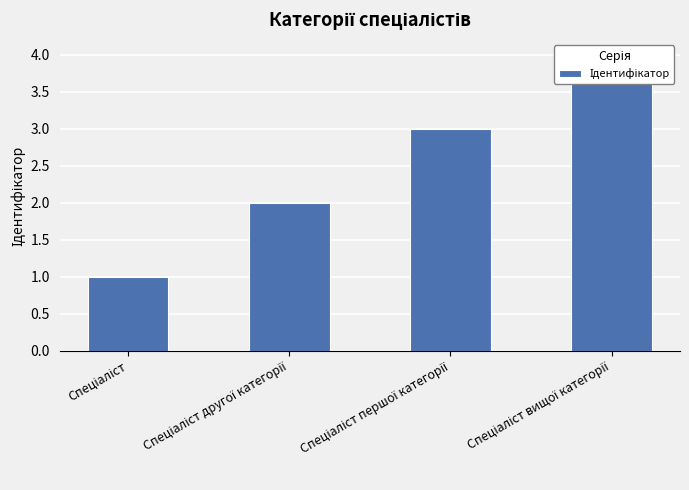

What is the average value?

2